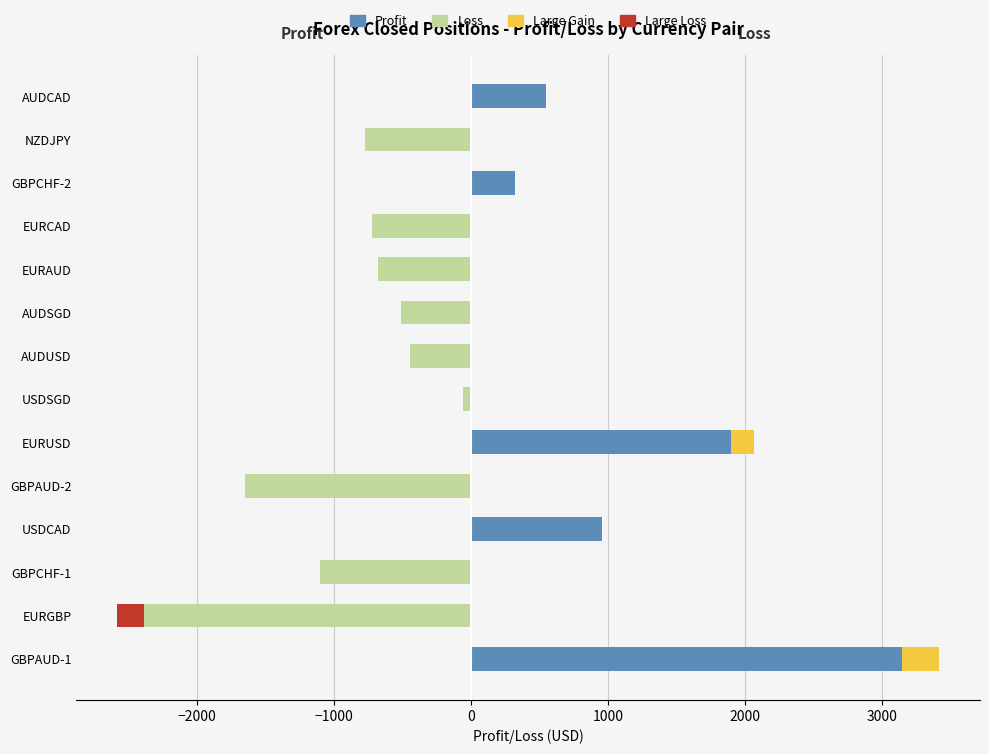

Reading left to right, transcribe all the data shown in this chart.

Profit: 3412.6	0.0	0.0	955.9	0.0	2060.0	0.0	0.0	0.0	0.0	0.0	317.4	0.0	548.8
Loss: 0.0	-2389.9	-1105.9	0.0	-1653.2	0.0	-62.2	-450.0	-511.9	-678.4	-725.0	0.0	-776.5	0.0